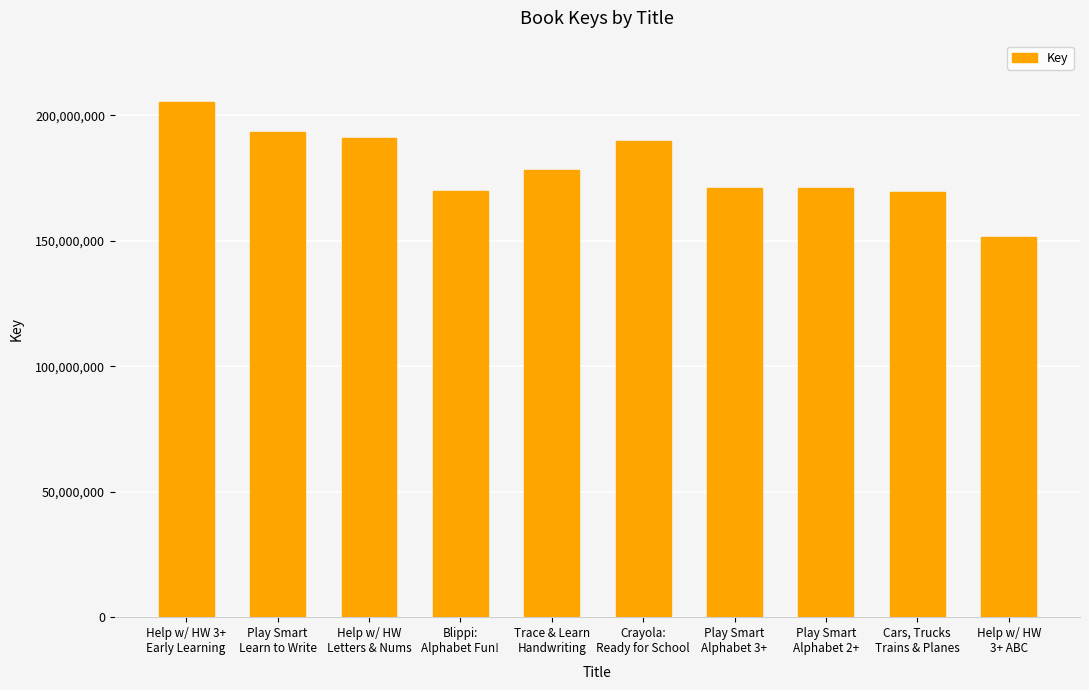

What is the label of the 8th bar from the left?

Play Smart
Alphabet 2+